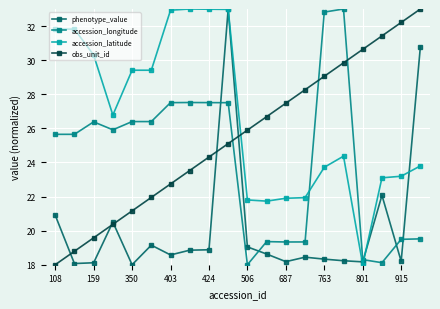

Which series has the largest total across all categories?

accession_latitude